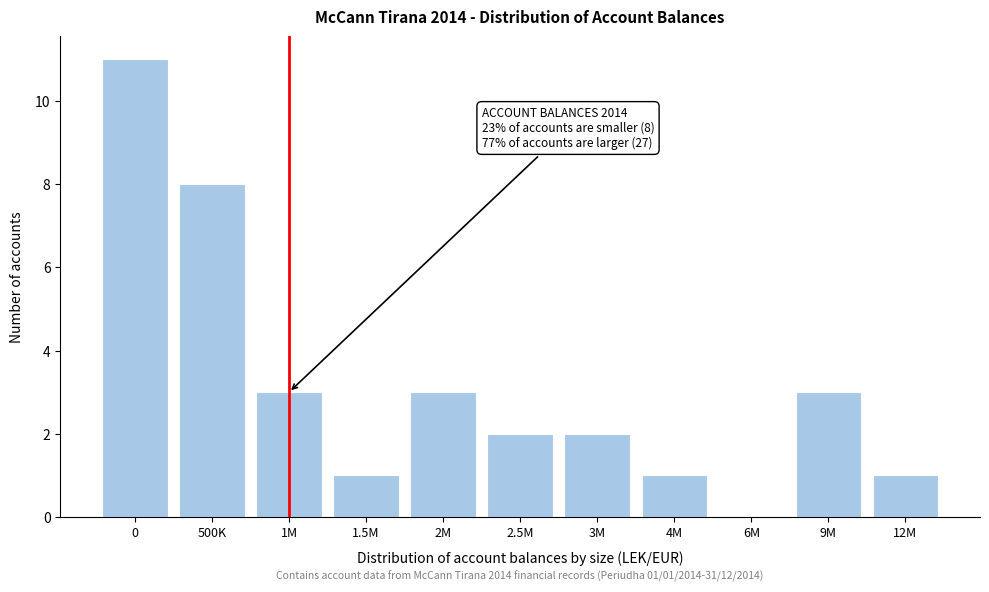

Reading left to right, transcribe all the data shown in this chart.

0=11	500K=8	1M=3	1.5M=1	2M=3	2.5M=2	3M=2	4M=1	6M=0	9M=3	12M=1